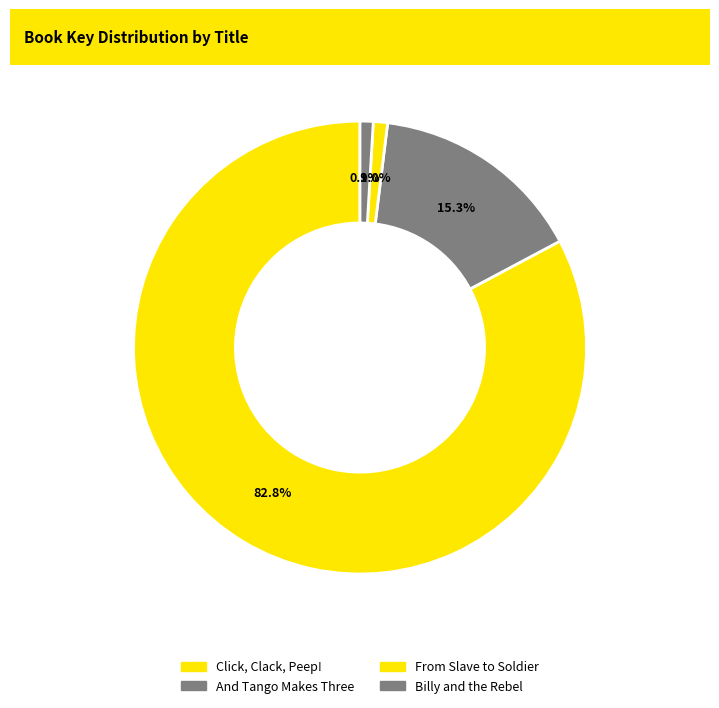

Is it true that And Tango Makes Three is 7% of the pie?

False